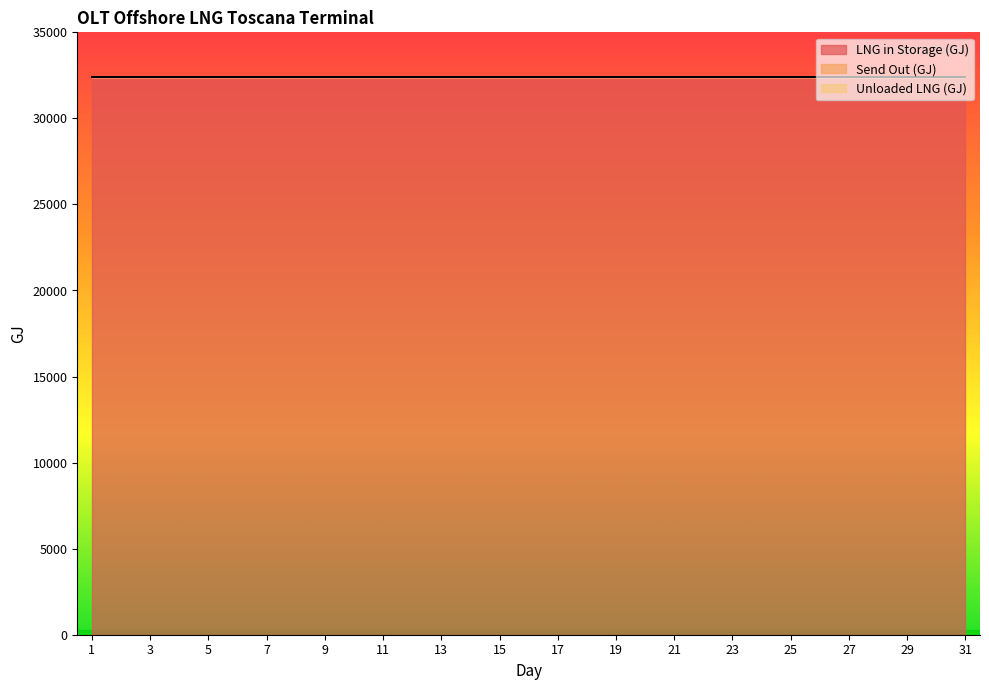

Reading left to right, extract all data points from this chart.

LNG in Storage (GJ): 32411.9	32411.9	32411.9	32411.9	32411.9	32411.9	32411.9	32411.9	32411.9	32411.9	32411.9	32411.9	32411.9	32411.9	32411.9	32411.9	32411.9	32411.9	32411.9	32411.9	32411.9	32411.9	32411.9	32411.9	32411.9	32411.9	32411.9	32411.9	32411.9	32411.9	32411.9
Send Out (GJ): 0.0	0.0	0.0	0.0	0.0	0.0	0.0	0.0	0.0	0.0	0.0	0.0	0.0	0.0	0.0	0.0	0.0	0.0	0.0	0.0	0.0	0.0	0.0	0.0	0.0	0.0	0.0	0.0	0.0	0.0	0.0
Unloaded LNG (GJ): 0.0	0.0	0.0	0.0	0.0	0.0	0.0	0.0	0.0	0.0	0.0	0.0	0.0	0.0	0.0	0.0	0.0	0.0	0.0	0.0	0.0	0.0	0.0	0.0	0.0	0.0	0.0	0.0	0.0	0.0	0.0